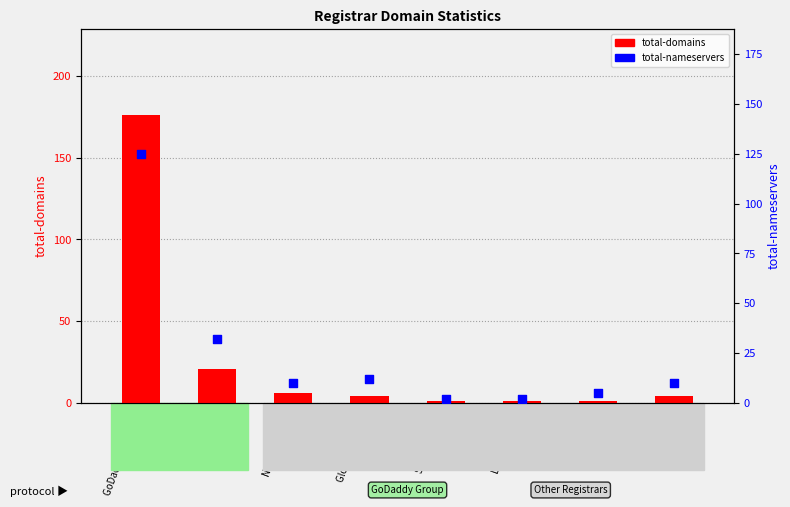

At which category is the sum across all series the highest?

GoDaddy.com, LLC